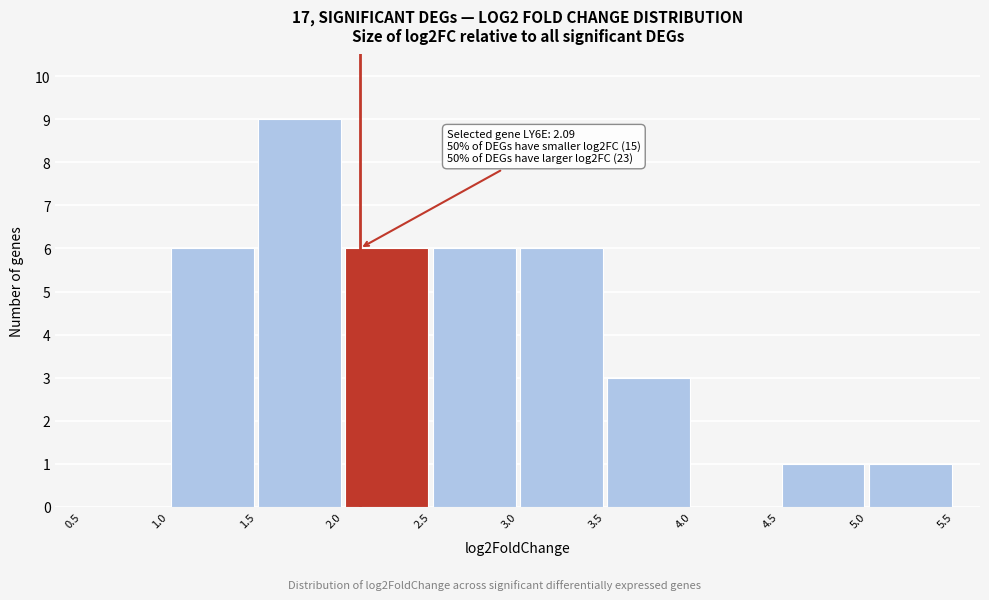

Over which range of the x-axis is the bar tallest?

1.5 to 2.0